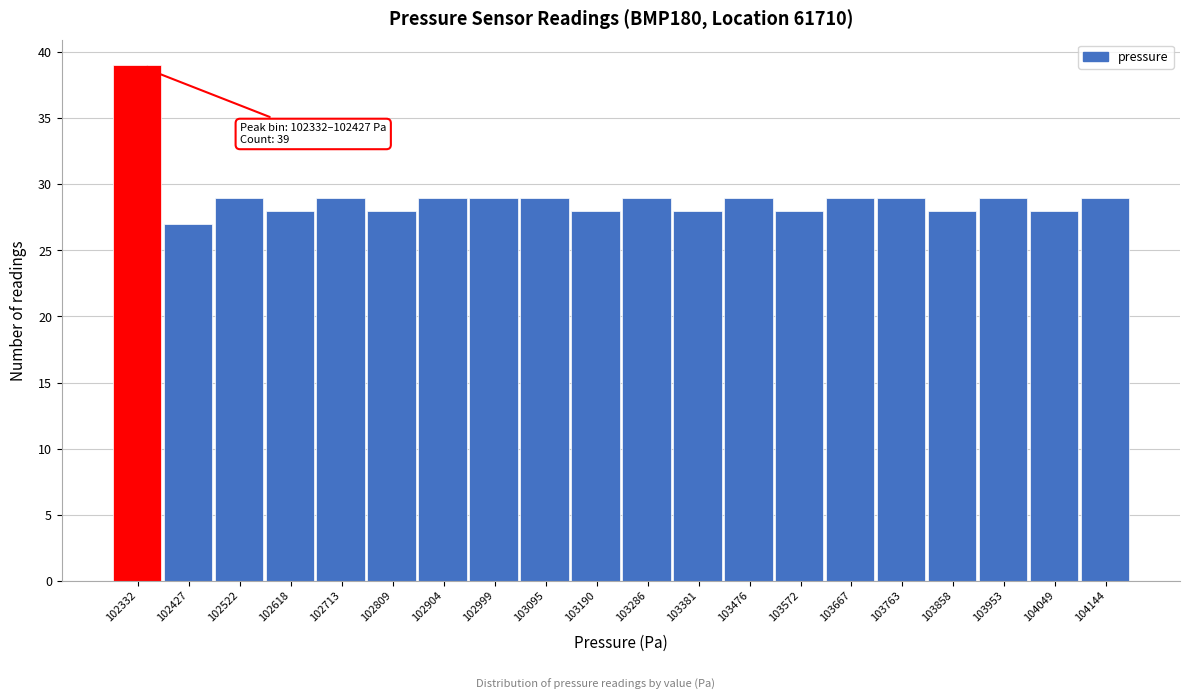

Reading left to right, list all the values displayed in this chart.

39	27	29	28	29	28	29	29	29	28	29	28	29	28	29	29	28	29	28	29